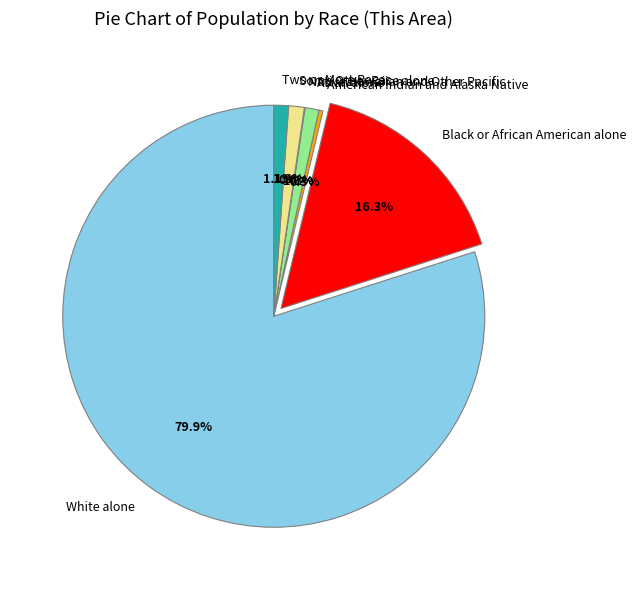

Which has a higher value, Black or African American alone or Some Other Race alone?

Black or African American alone